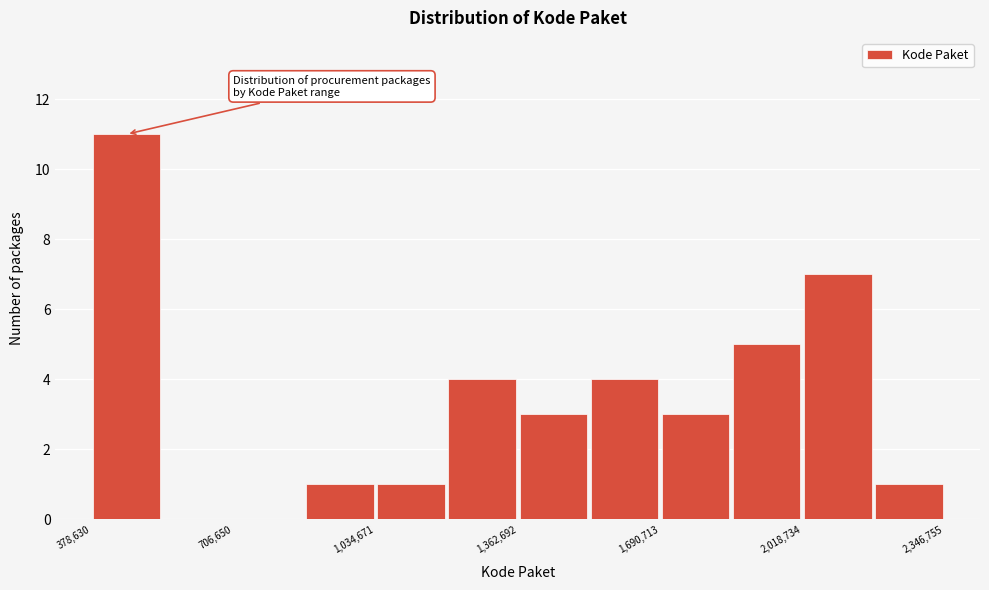

Read against the x-axis, roughly where is the centre of the tallest bar?

450000